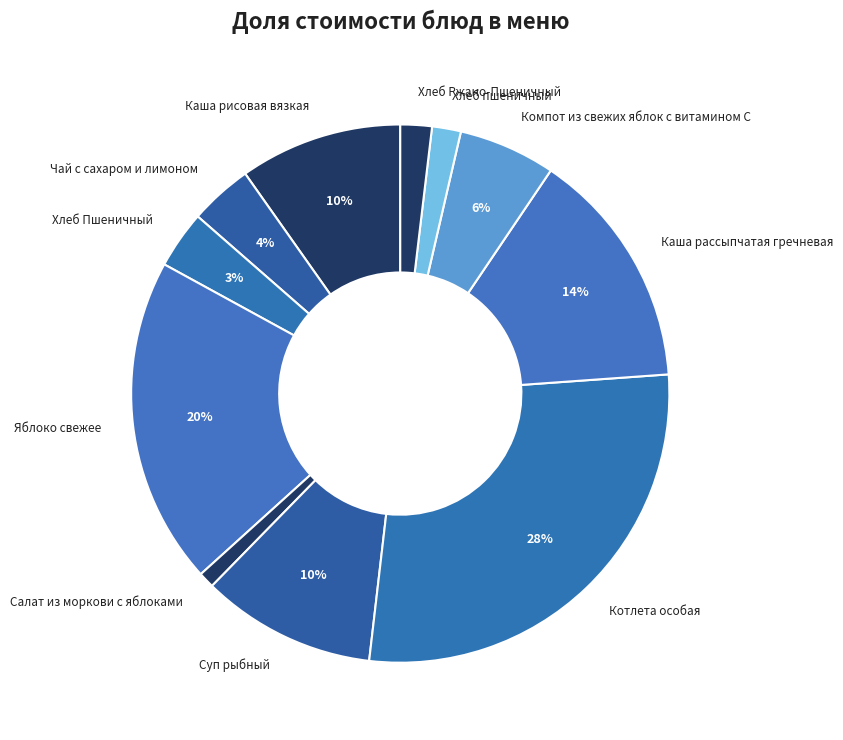

To the nearest percent, what is the combined percentage of Компот из свежих яблок с витамином С and Каша рисовая вязкая?

16%